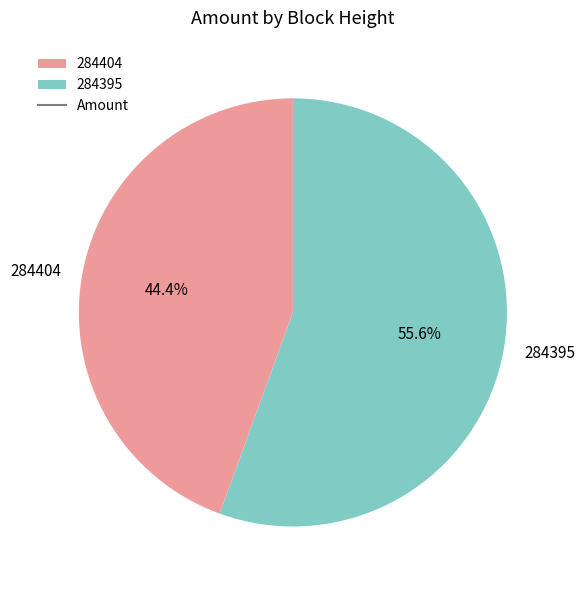

What is the smallest slice in the pie chart?

284404